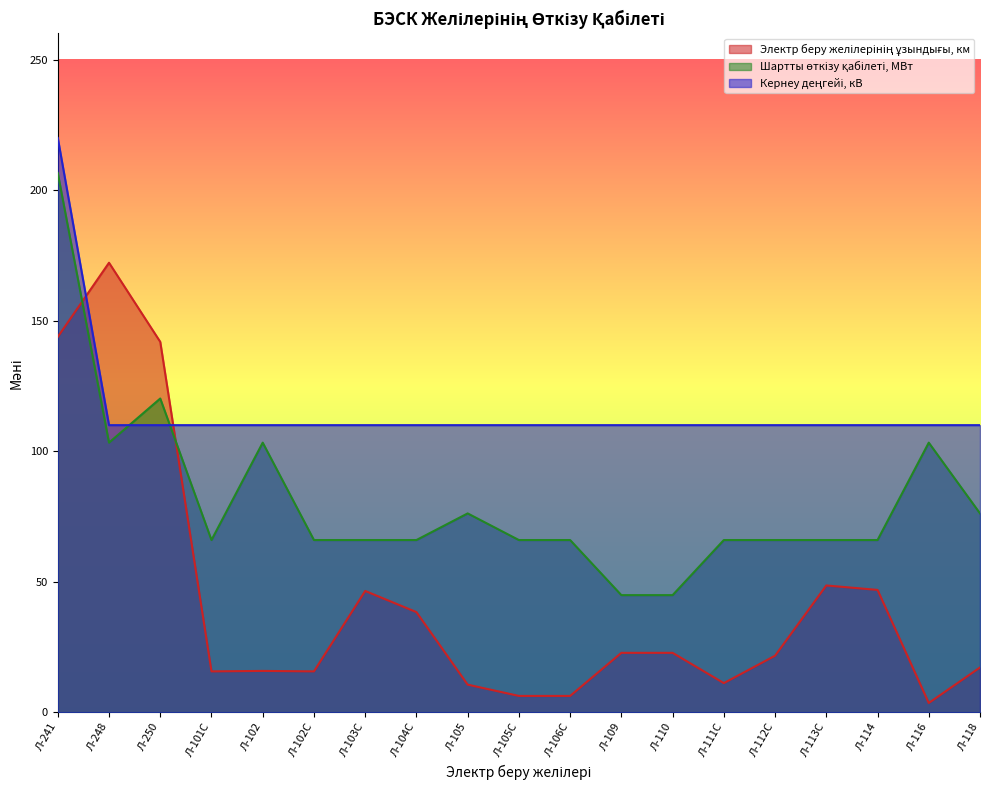

Reading left to right, transcribe all the data shown in this chart.

Электр беру желілерінің ұзындығы, км: 143.8	172.2	141.9	15.7	15.9	15.7	46.5	38.4	10.6	6.3	6.3	22.8	22.8	11.2	21.7	48.6	46.9	3.6	17.2
Шартты өткізу қабілеті, МВт: 206.6	103.3	120.2	66.0	103.3	66.0	66.0	66.0	76.2	66.0	66.0	44.9	44.9	66.0	66.0	66.0	66.0	103.3	76.2
Кернеу деңгейі, кВ: 220.0	110.0	110.0	110.0	110.0	110.0	110.0	110.0	110.0	110.0	110.0	110.0	110.0	110.0	110.0	110.0	110.0	110.0	110.0